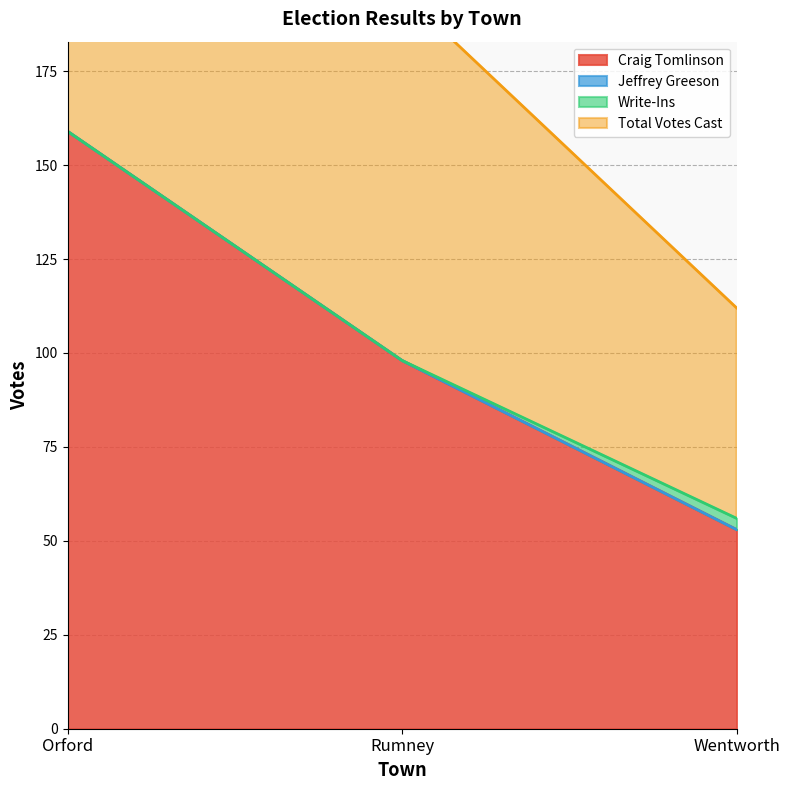

Is the value of Craig Tomlinson at Wentworth greater than the value of Total Votes Cast at Rumney?

No